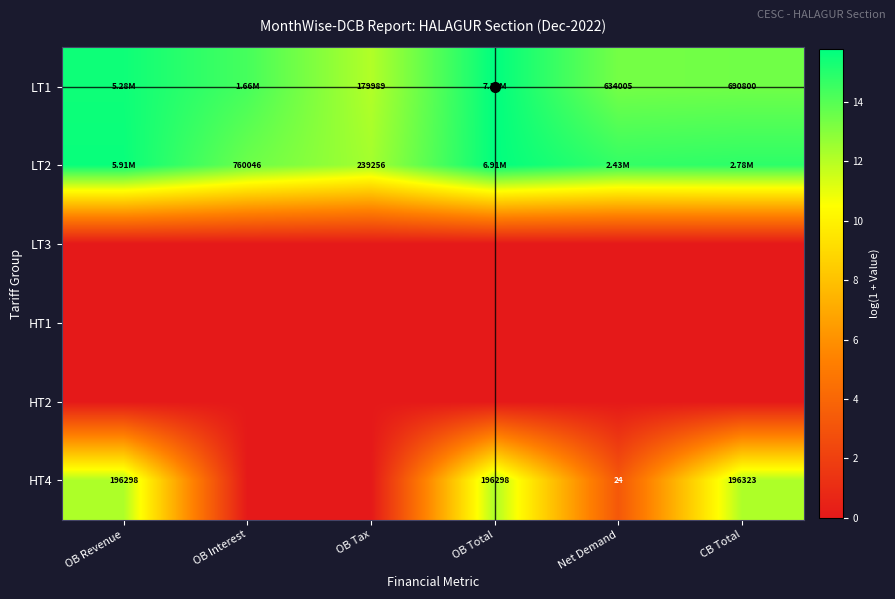

Which label corresponds to the smallest value in the chart?

OB Revenue